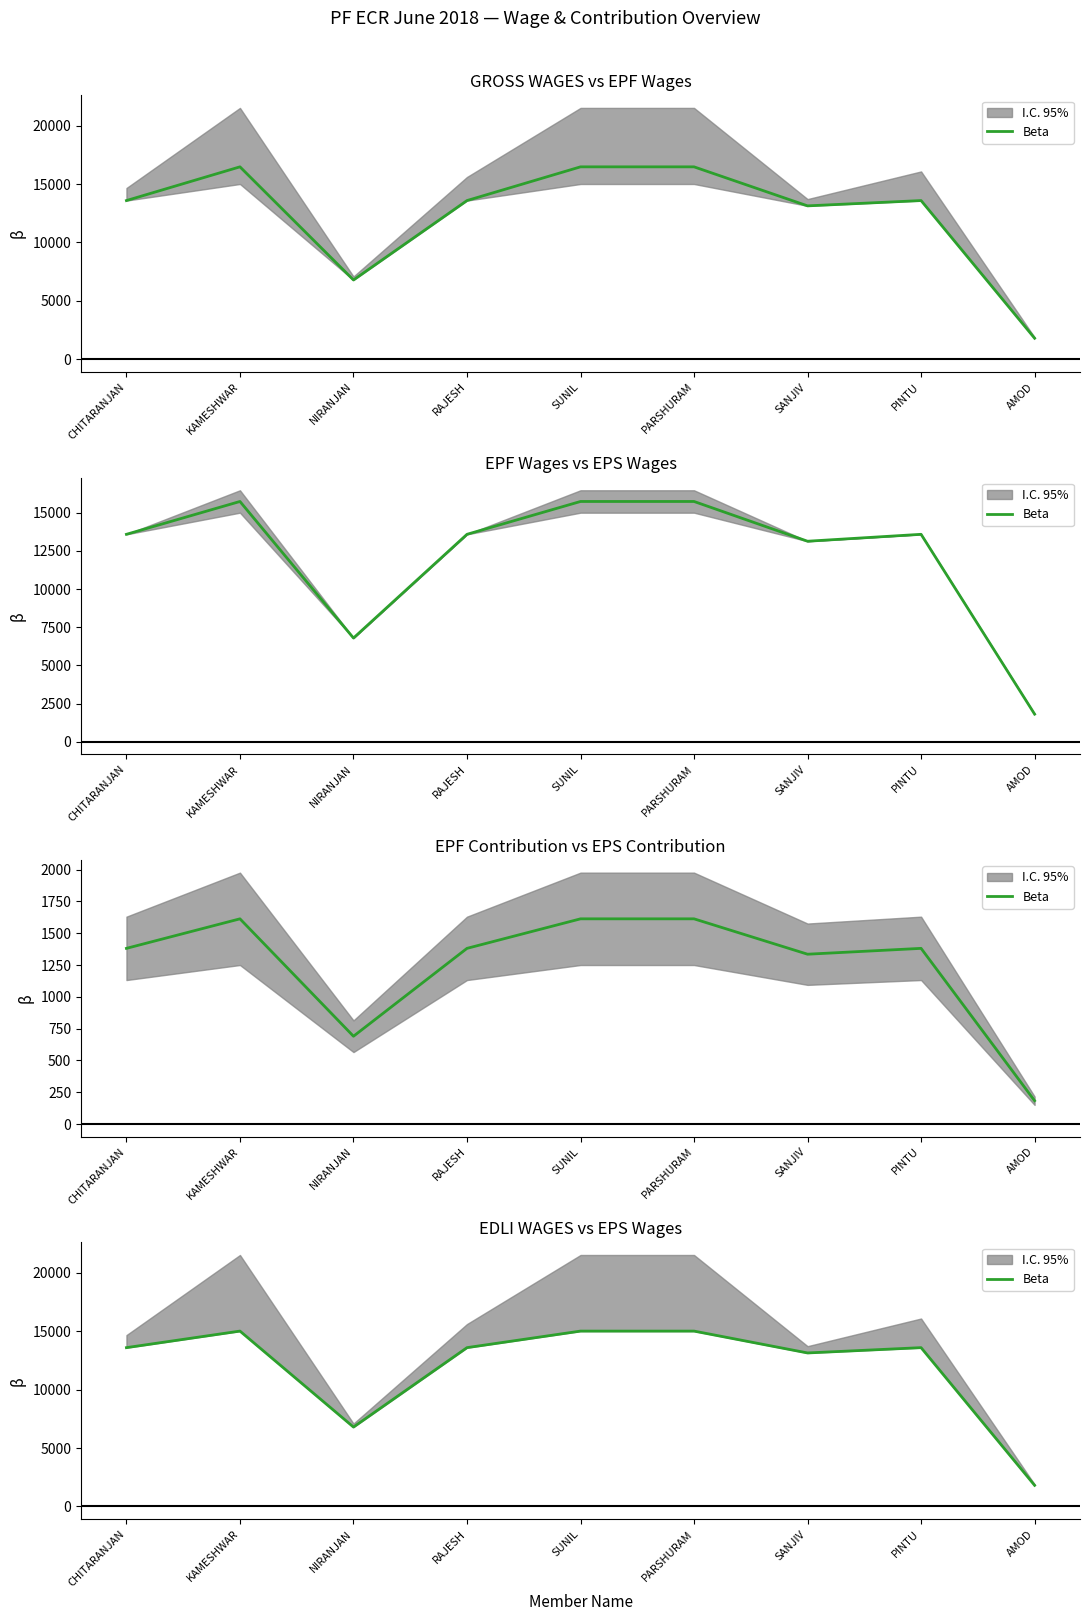

What position from the right is RAJESH?

6